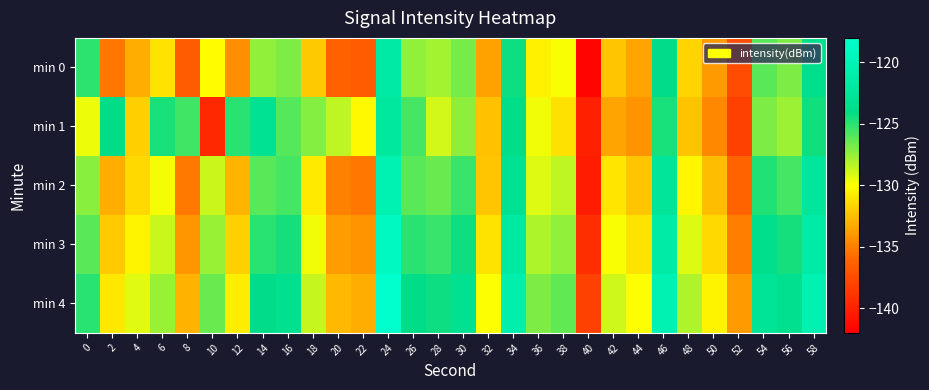

What is the spread (max minus min) of values at 58?

4.2